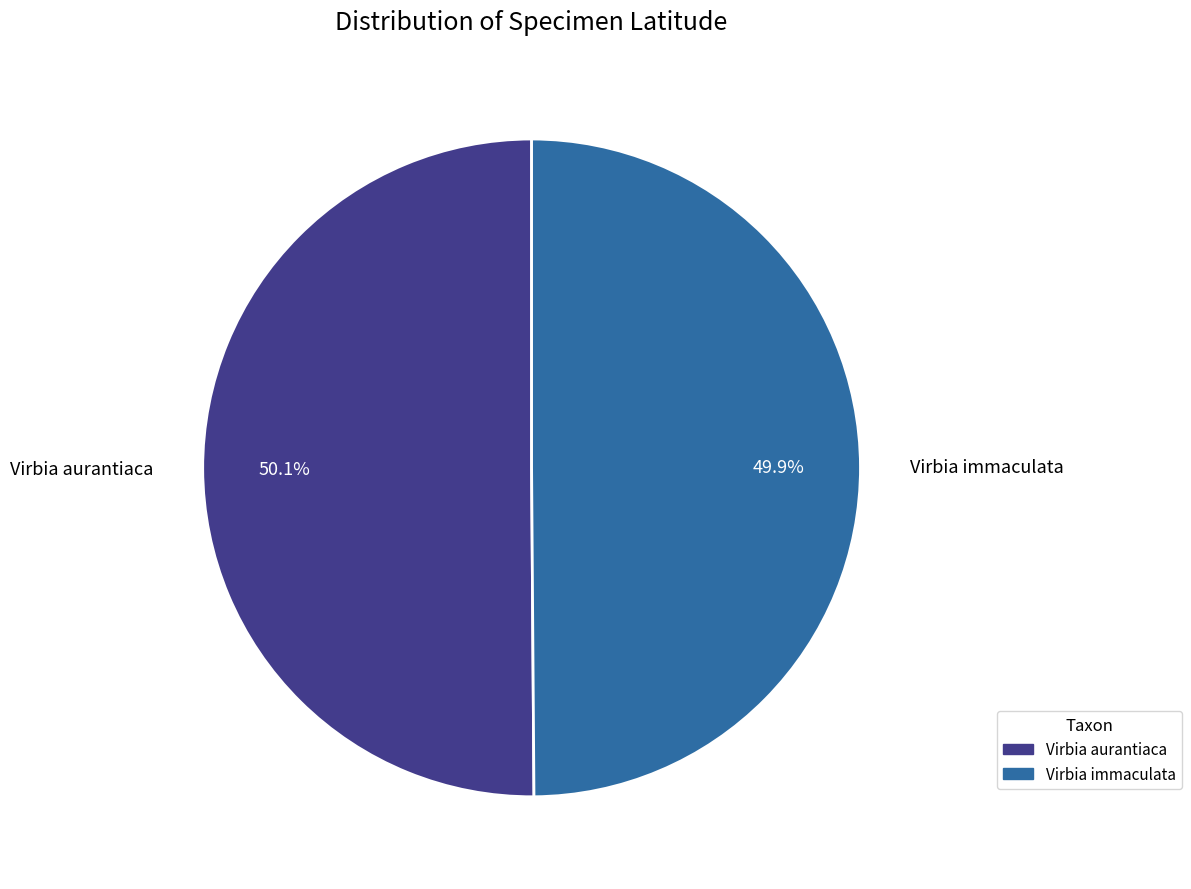

Is there any slice that represents more than half of the pie?

Yes